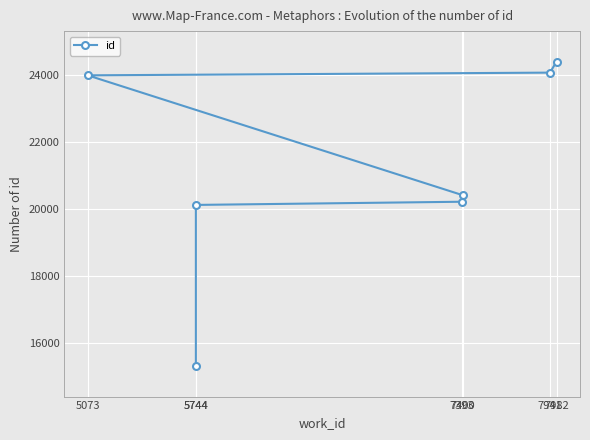

List the labels in order of value, smallest first.

5744, 5744, 7393, 7400, 5073, 7941, 7982